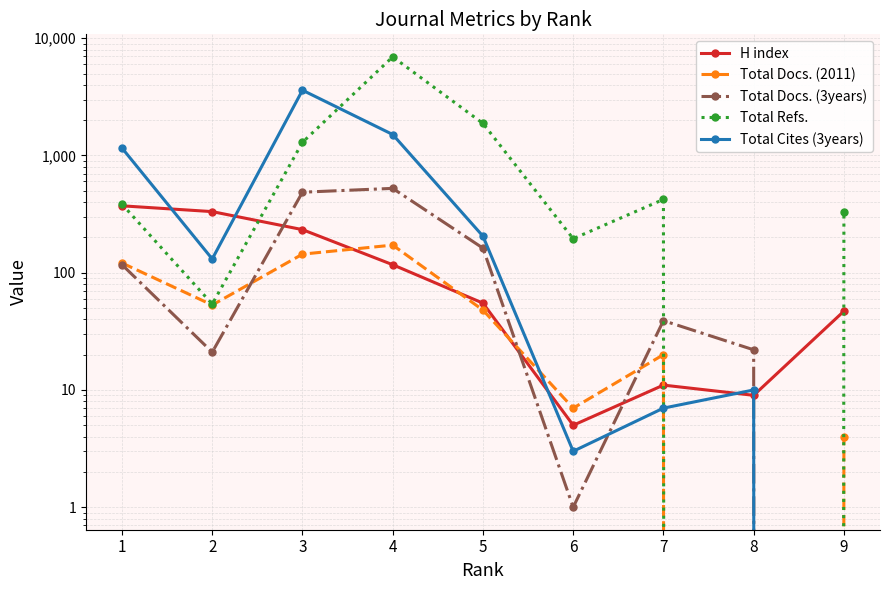

Which label corresponds to the smallest value in the chart?

8